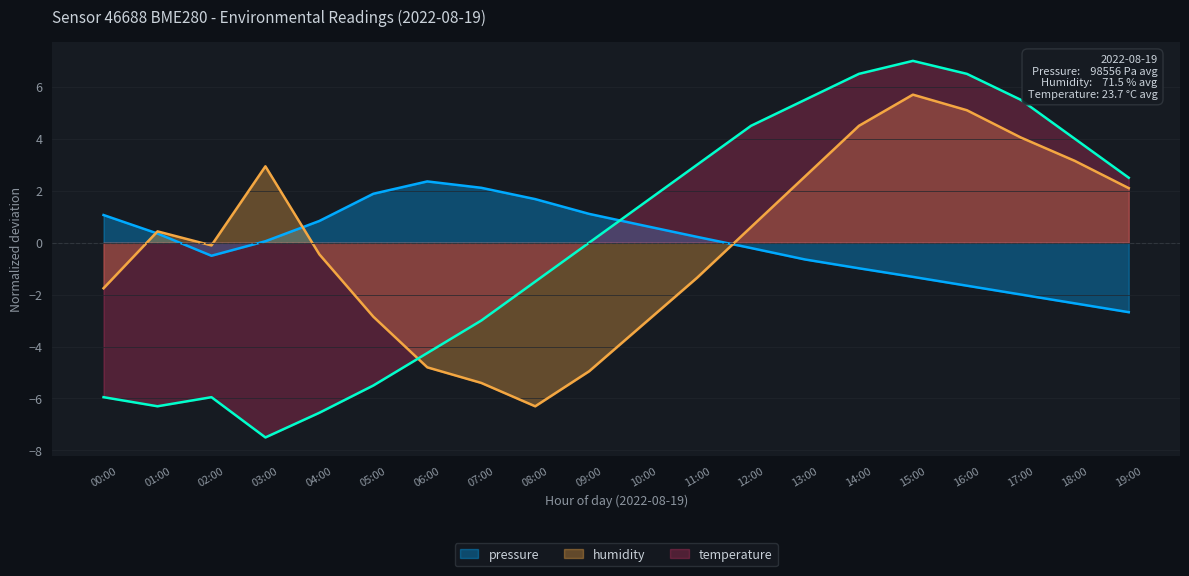

At which label is humidity closest to 0?

02:00